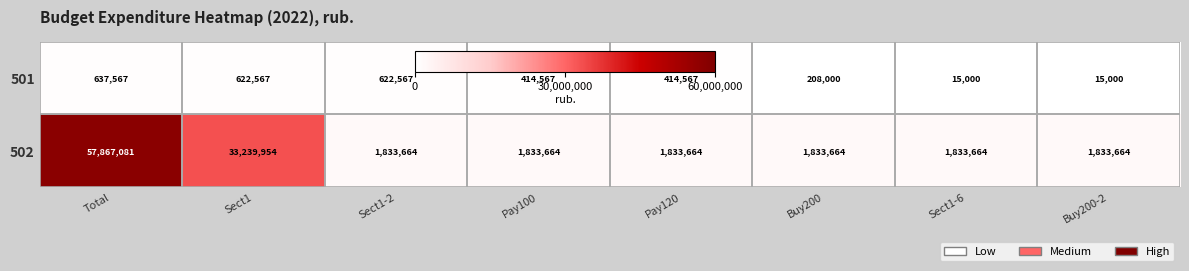

Which series has the widest spread of values?

502